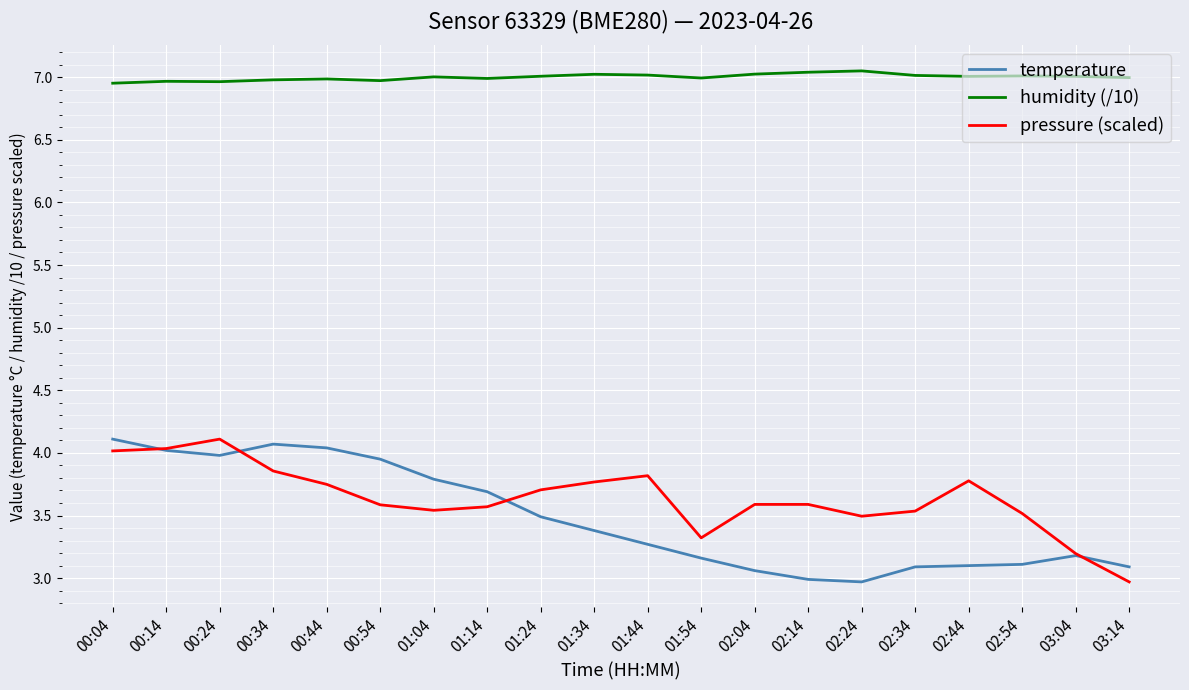

What is the minimum value shown in the chart?

3.0